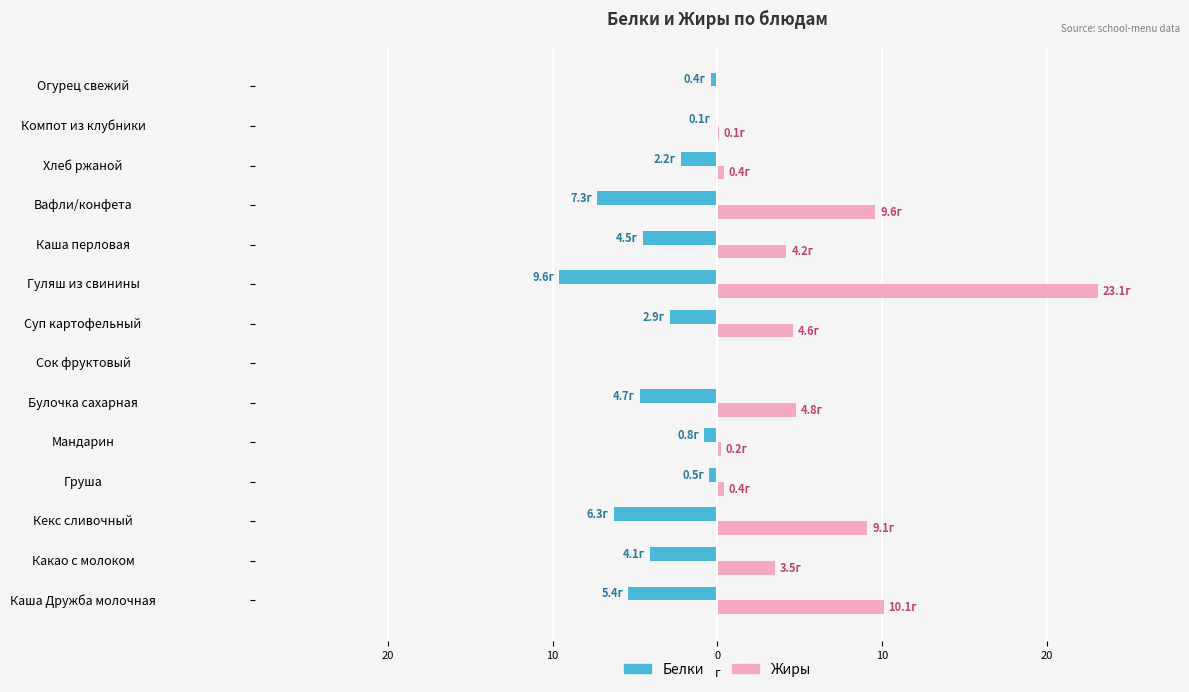

What are all the series names shown in the legend?

Белки, Жиры